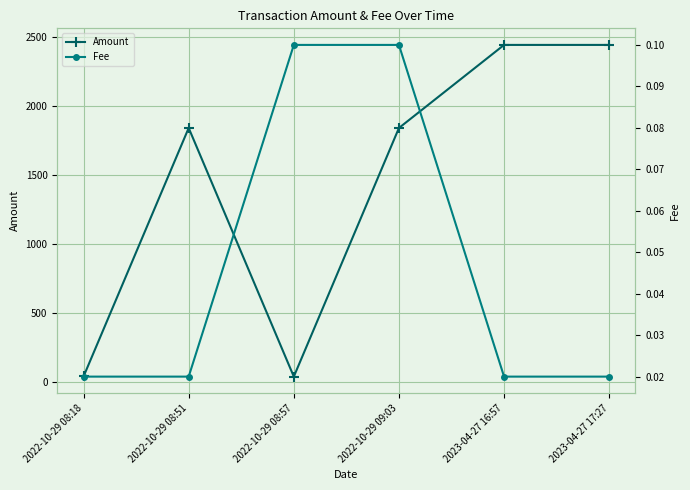

Which series has the largest range (max minus min)?

Amount